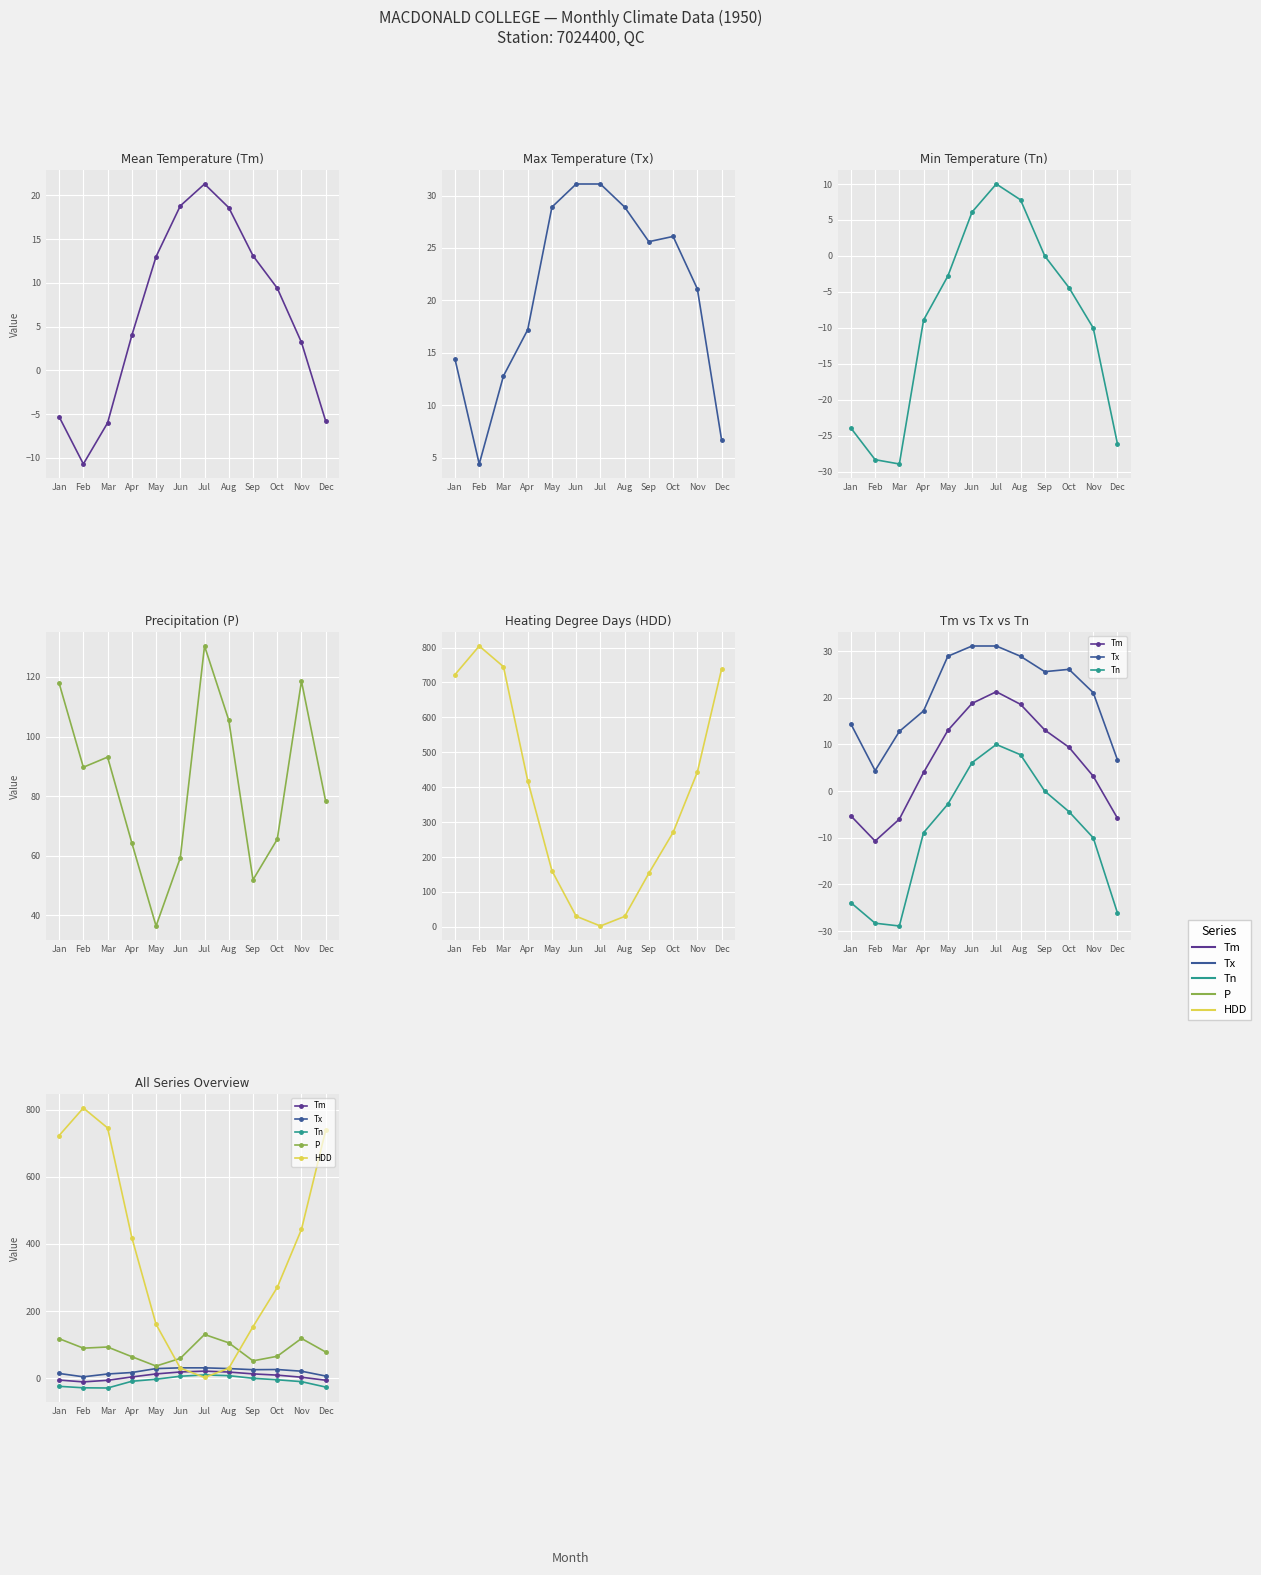

Reading left to right, transcribe all the data shown in this chart.

Tm: Jan=-5.3	Feb=-10.7	Mar=-6.0	Apr=4.0	May=13.0	Jun=18.8	Jul=21.3	Aug=18.6	Sep=13.1	Oct=9.4	Nov=3.2	Dec=-5.8
Tx: Jan=14.4	Feb=4.4	Mar=12.8	Apr=17.2	May=28.9	Jun=31.1	Jul=31.1	Aug=28.9	Sep=25.6	Oct=26.1	Nov=21.1	Dec=6.7
Tn: Jan=-23.9	Feb=-28.3	Mar=-28.9	Apr=-8.9	May=-2.8	Jun=6.1	Jul=10.0	Aug=7.8	Sep=0.0	Oct=-4.4	Nov=-10.0	Dec=-26.1
P: Jan=117.9	Feb=89.7	Mar=93.1	Apr=64.3	May=36.4	Jun=59.3	Jul=130.4	Aug=105.5	Sep=51.9	Oct=65.5	Nov=118.6	Dec=78.2
HDD: Jan=722.6	Feb=804.5	Mar=745.2	Apr=419.0	May=160.7	Jun=30.3	Jul=2.4	Aug=29.8	Sep=153.6	Oct=270.5	Nov=443.2	Dec=738.2